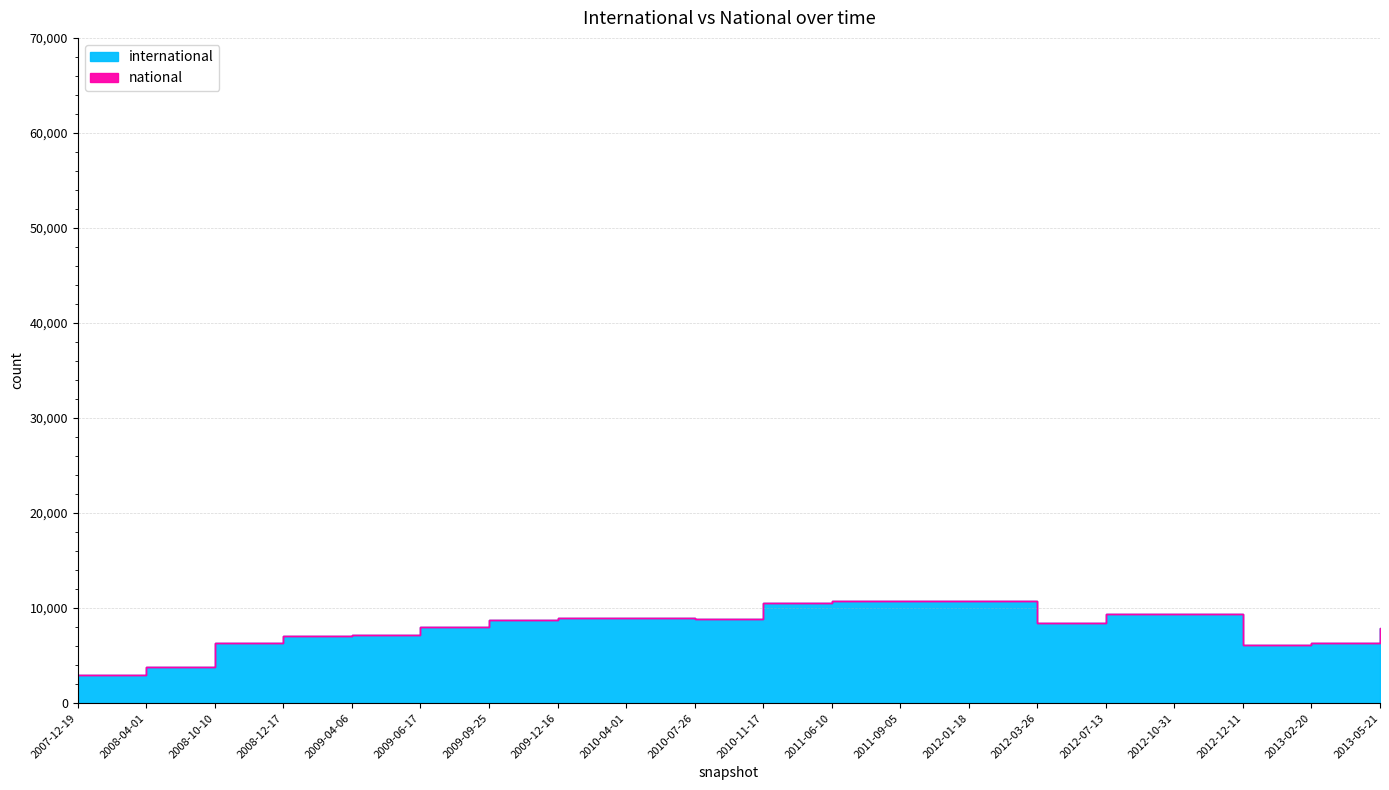

How many categories are shown in the chart?

20